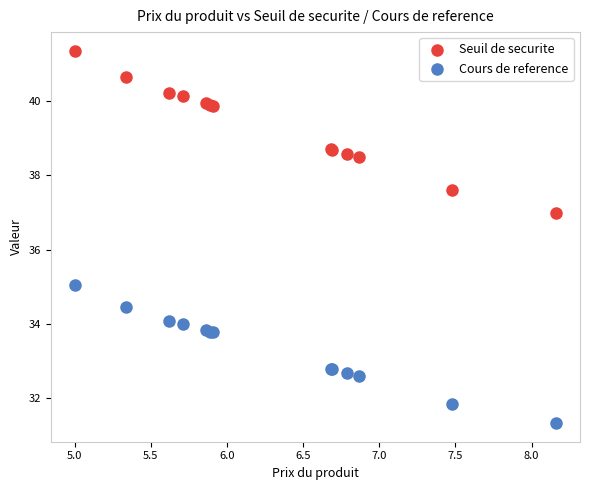

Which series contains the lowest Y value?

Cours de reference